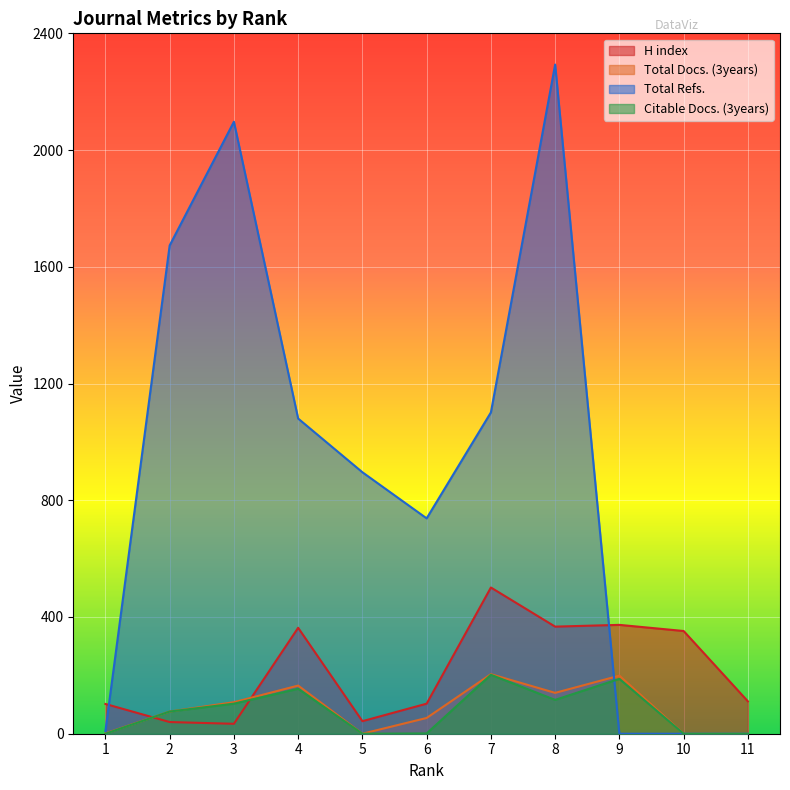

True or false: Total Refs. has more than 0 points higher than both neighbors.

True